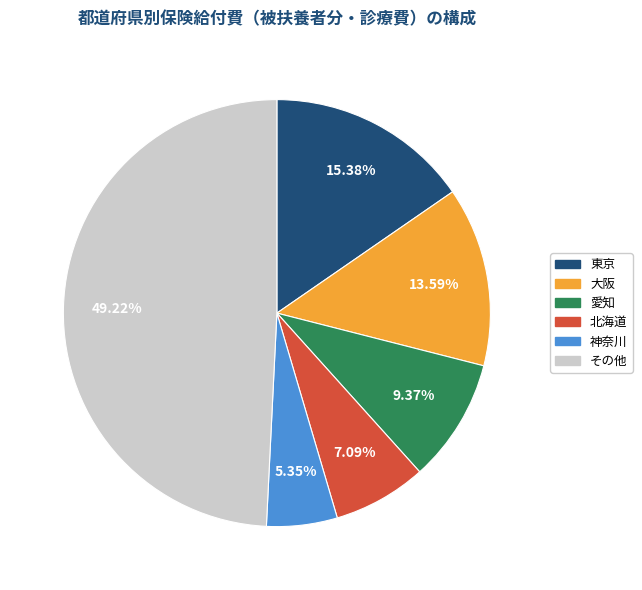

Is there any slice that represents more than half of the pie?

No